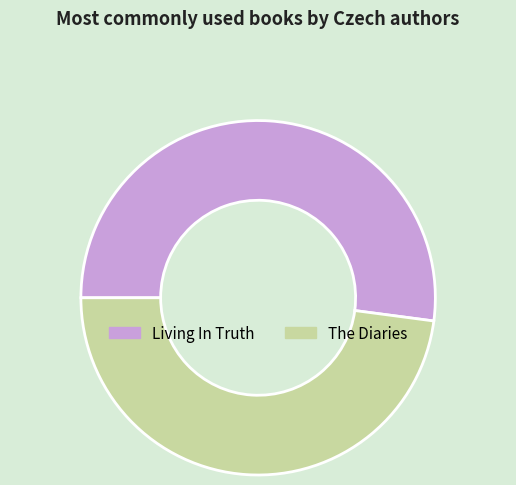

Do The Diaries and Living In Truth together represent more than half of the pie?

Yes